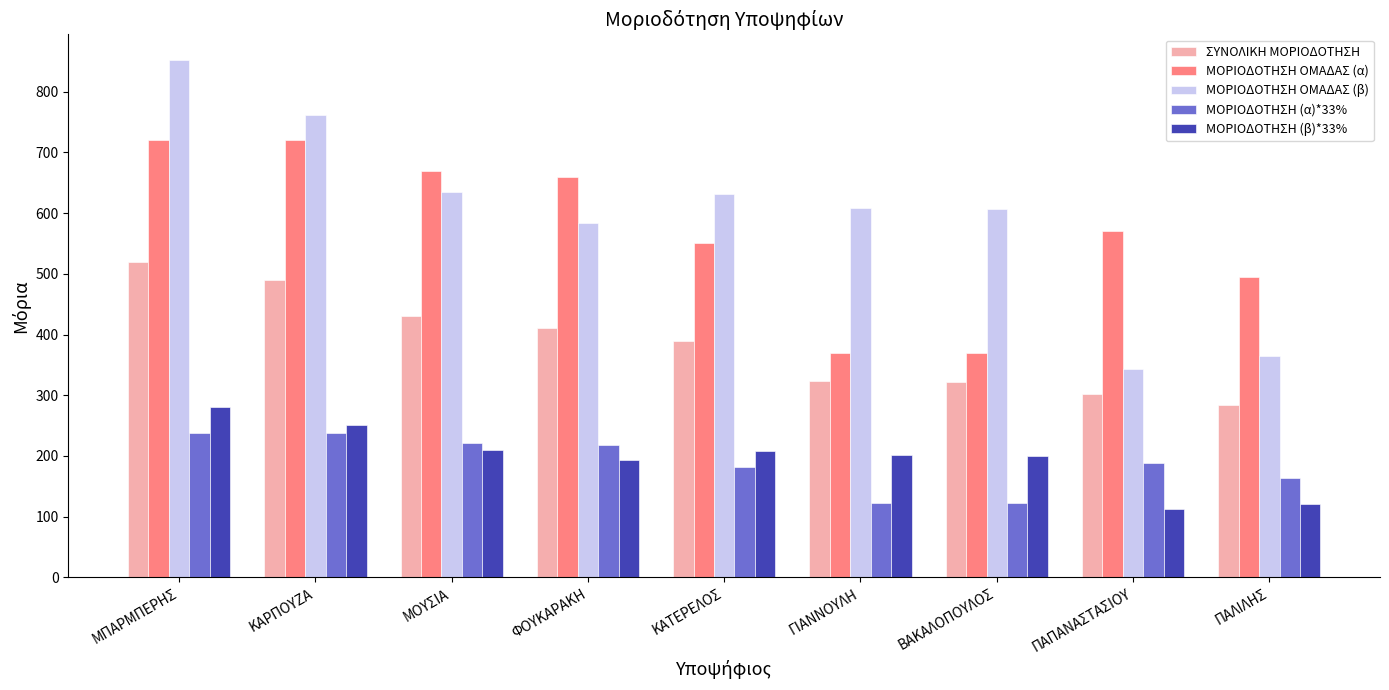

The value of ΜΟΡΙΟΔΟΤΗΣΗ (α)*33% at ΦΟΥΚΑΡΑΚΗ is 217.8. True or false?

True